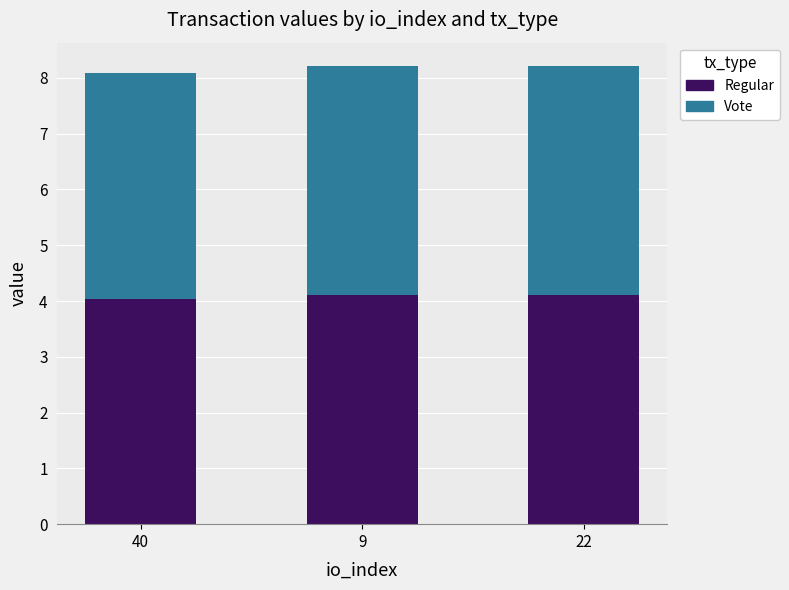

What is the total value across all series at 40?

8.1